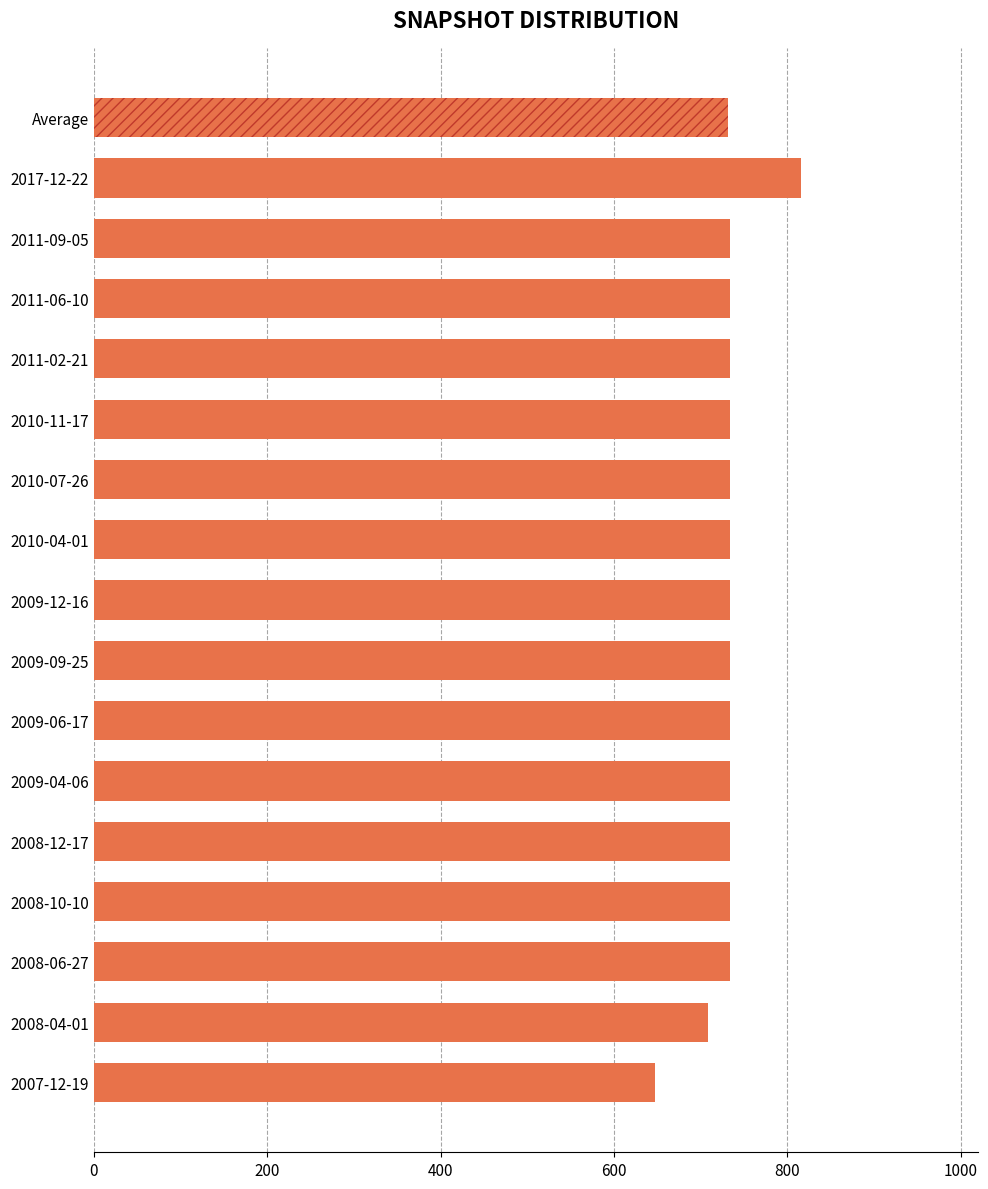

What position from the left is 2011-09-05?

15